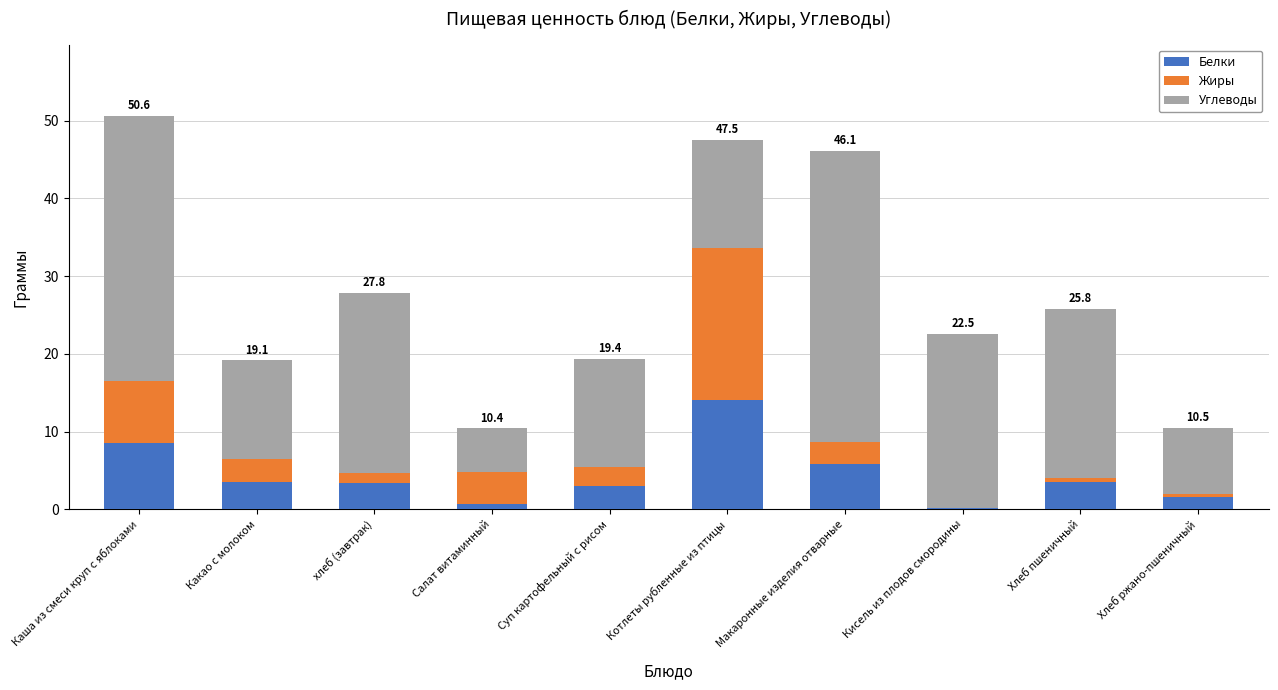

What is the maximum value for Белки?

14.1